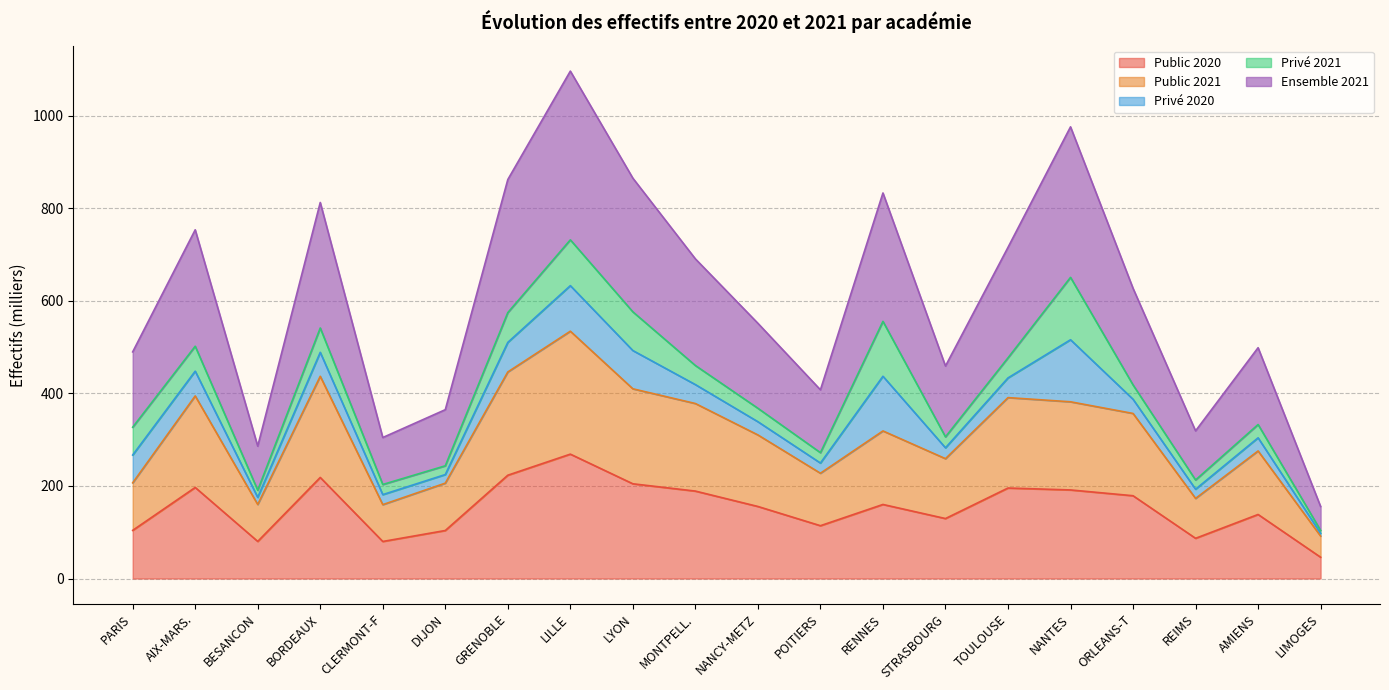

What is the minimum value shown in the chart?

46.0